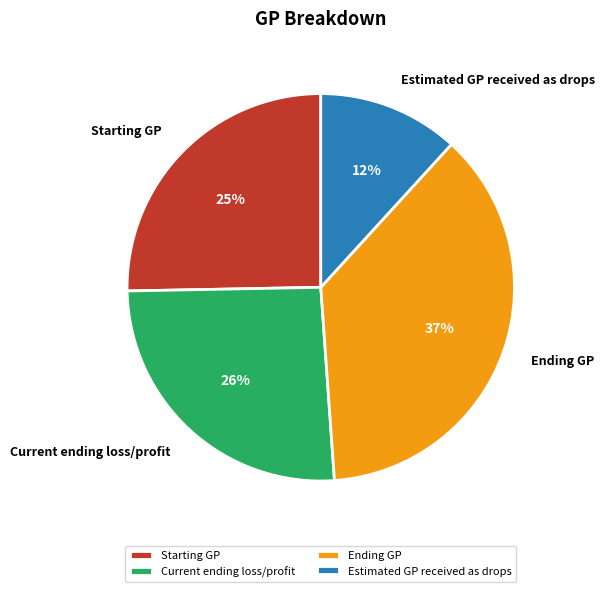

Rank the categories by value from highest to lowest.

Ending GP, Current ending loss/profit, Starting GP, Estimated GP received as drops